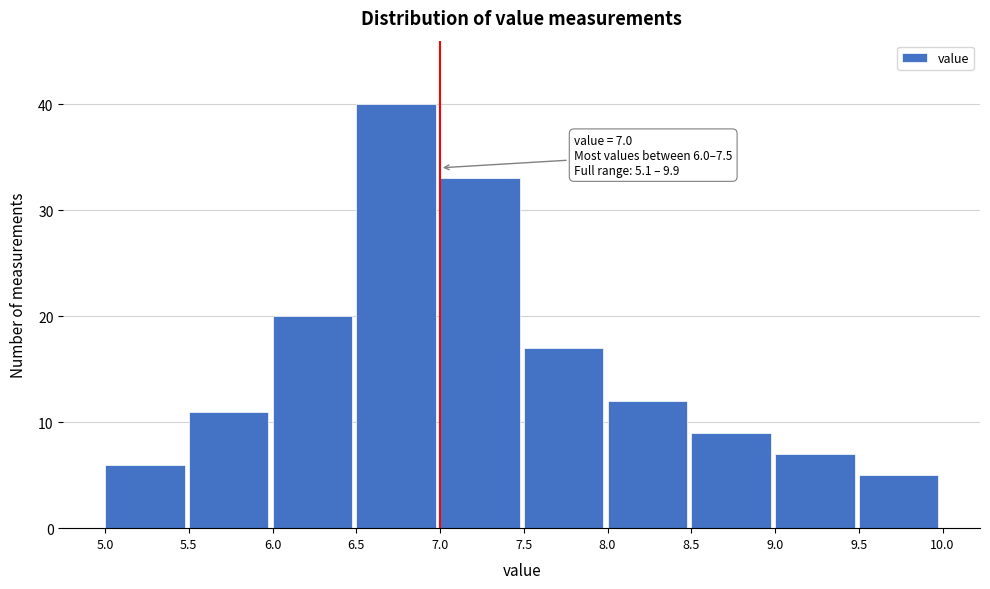

Over which range of the x-axis is the bar tallest?

6.5 to 7.0